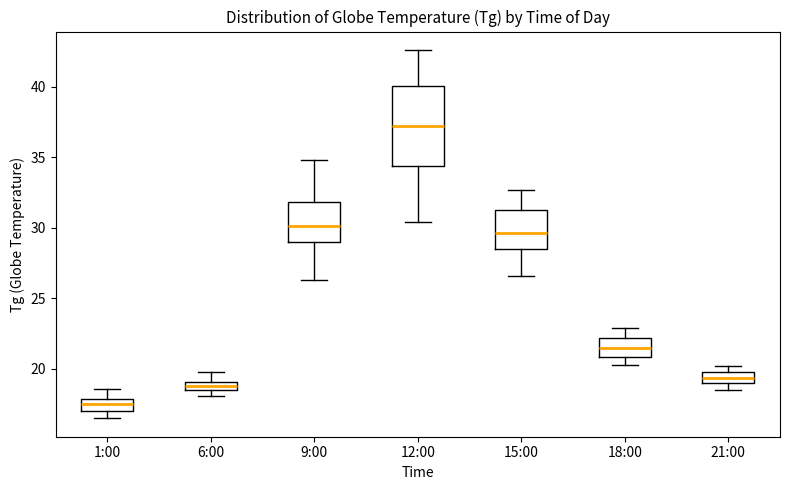

Comparing the boxes themselves (not the whiskers), which one is the tallest?

12:00